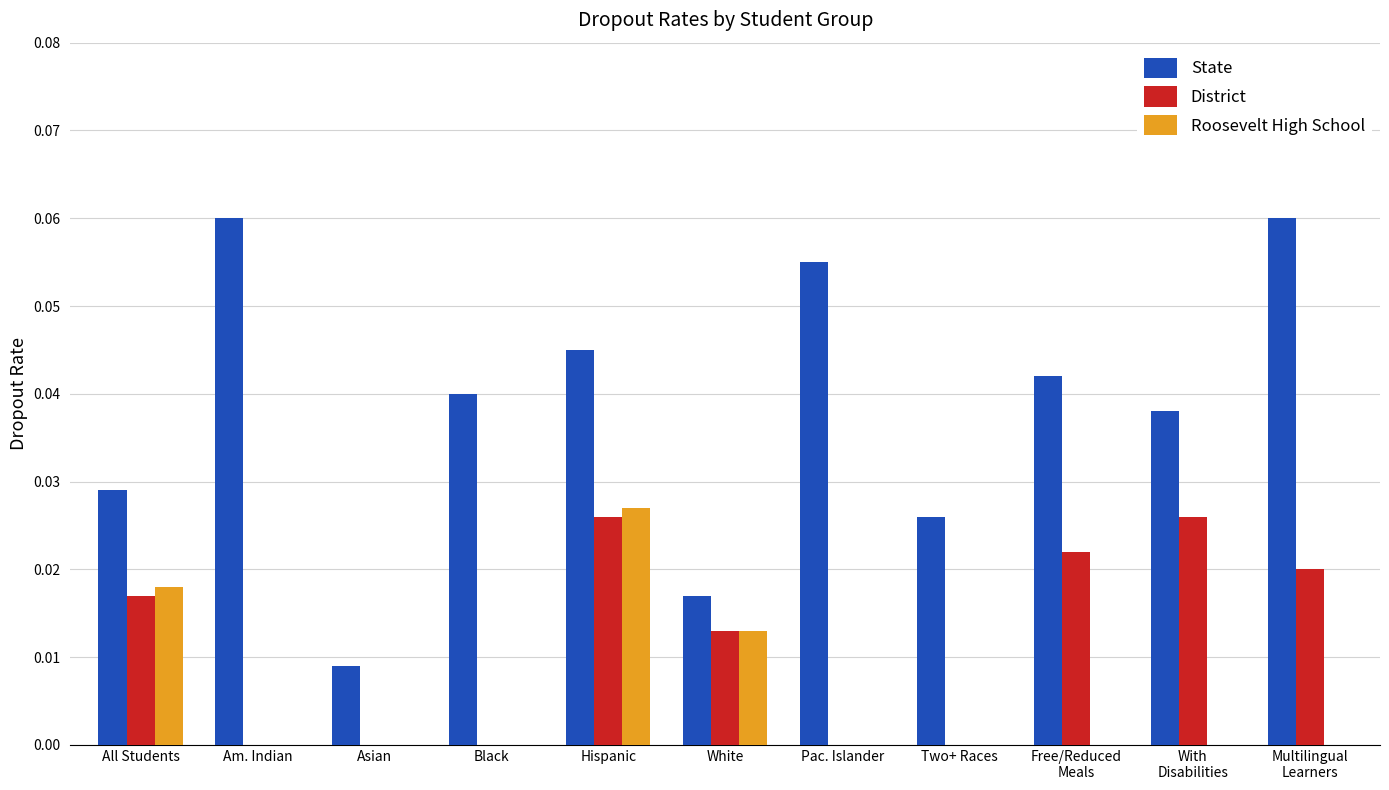

Which category has the highest value in the Roosevelt High School series?

Hispanic